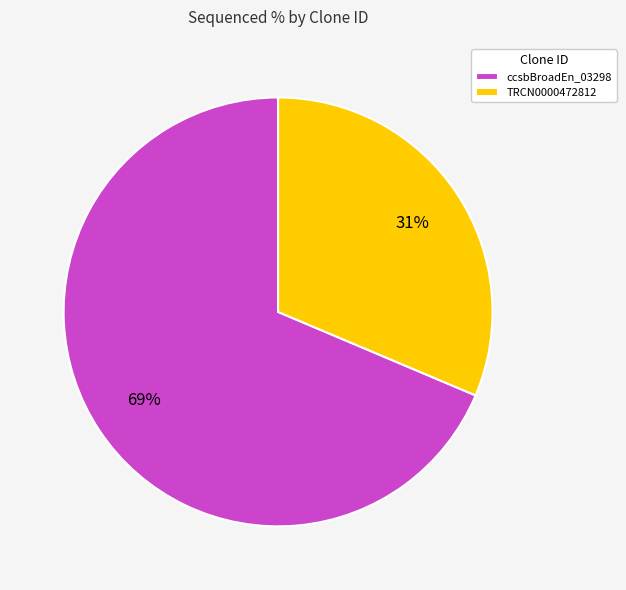

Is the sum of TRCN0000472812 and ccsbBroadEn_03298 greater than half?

Yes